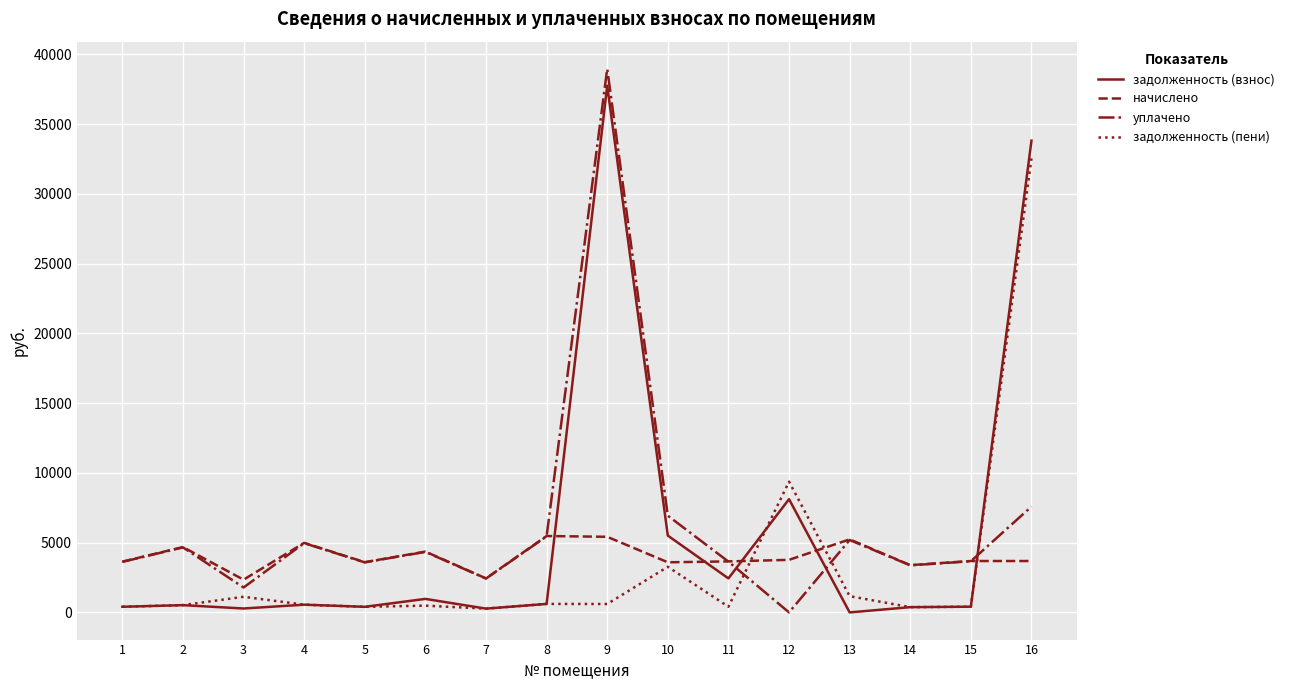

List the series in order of their peak value, lowest first.

начислено, задолженность (пени), задолженность (взнос), уплачено